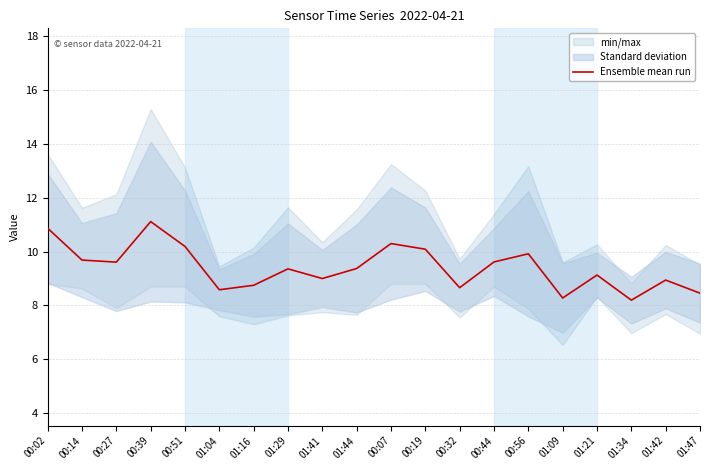

Read the value at 00:51.

10.2